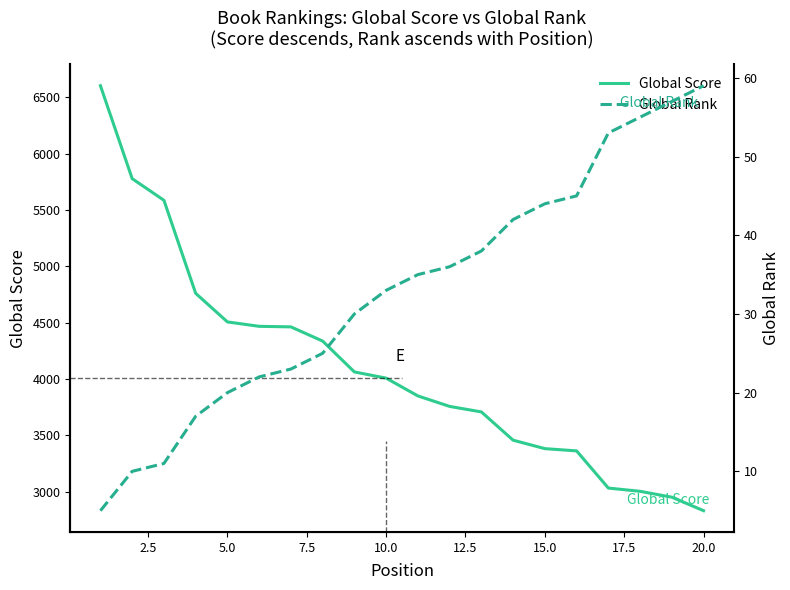

How many lines are shown in the chart?

2